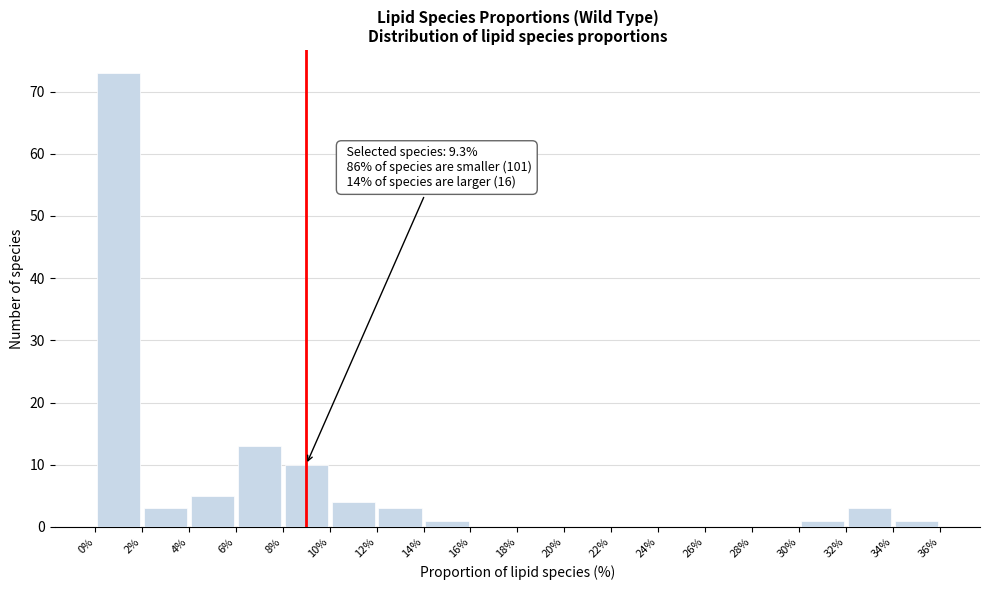

Which range on the x-axis has the tallest bar?

0% to 2%